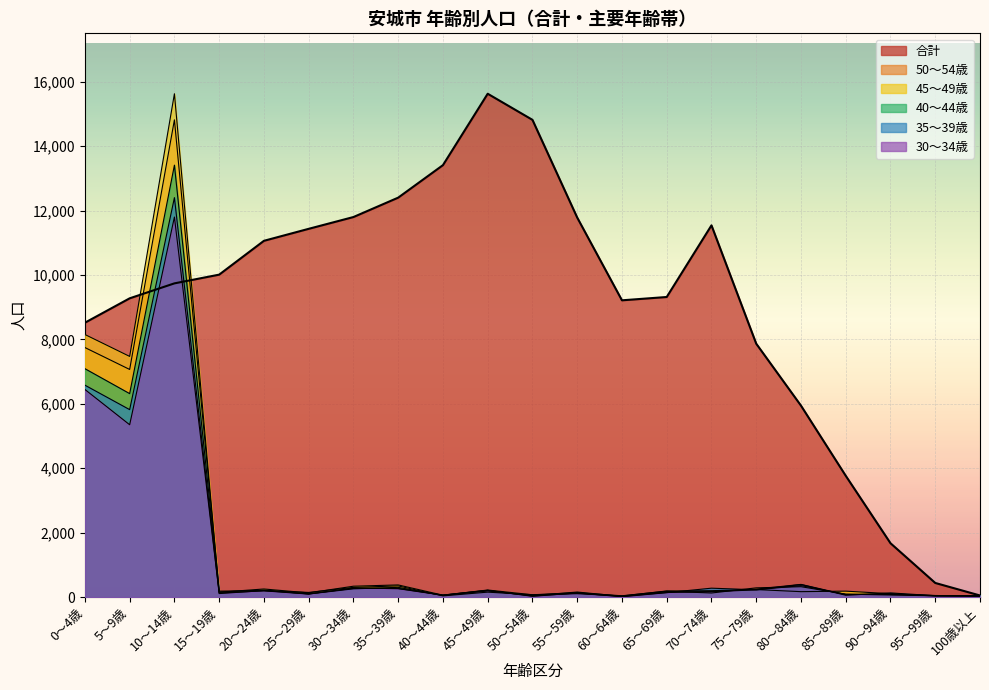

How many series are shown in this chart?

6